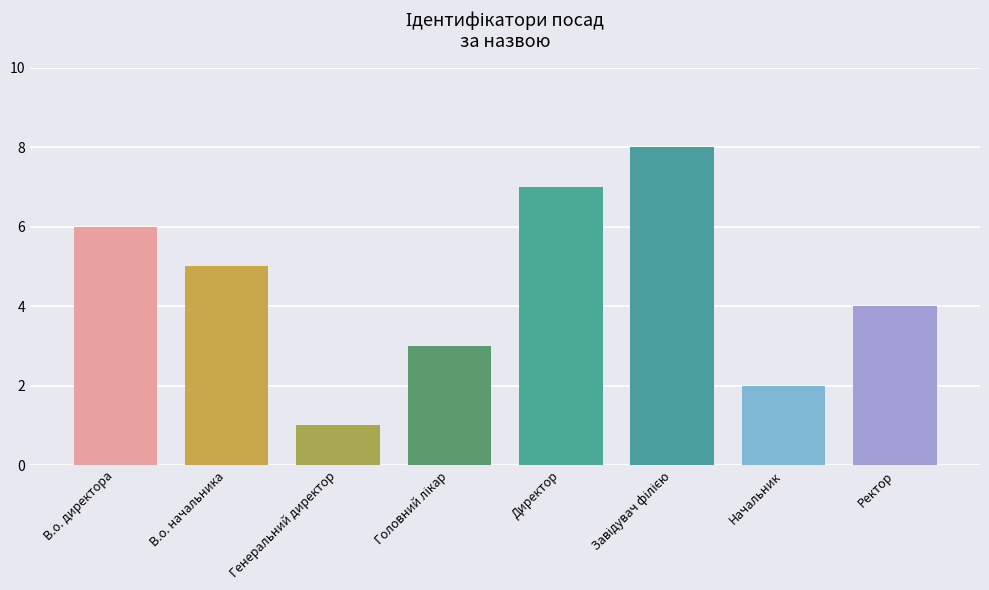

What is the difference between the maximum and second lowest values?

6